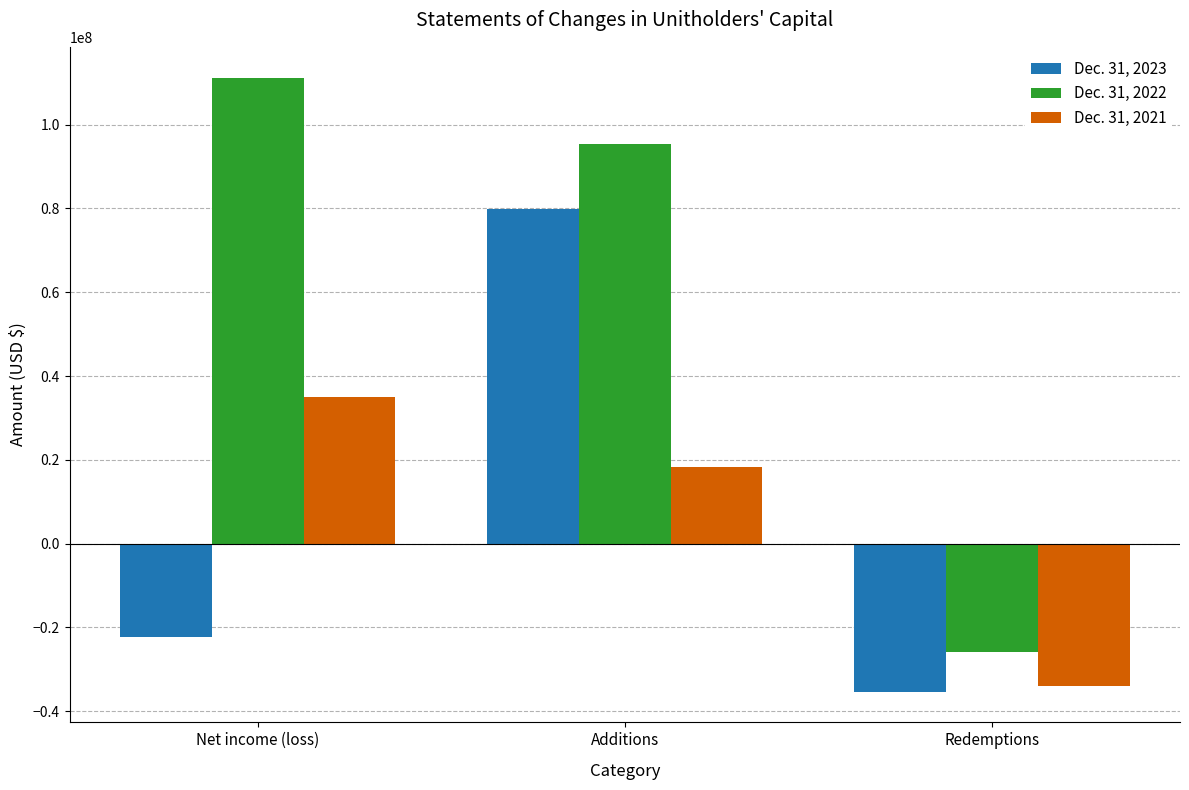

The Dec. 31, 2021 series shows -33999325 at Redemptions. True or false?

True